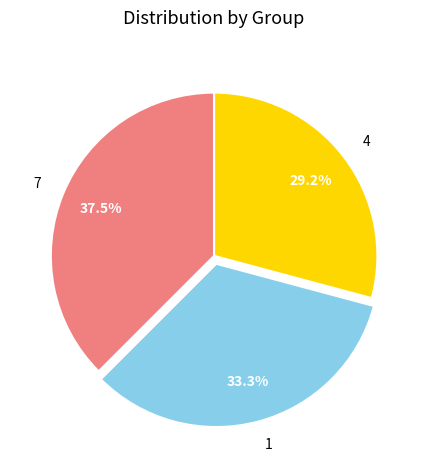

How many slices are in this pie chart?

3